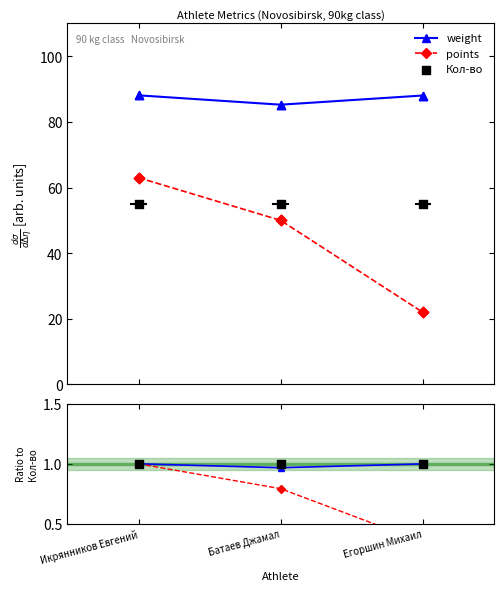

What is the maximum value for points?

63.0